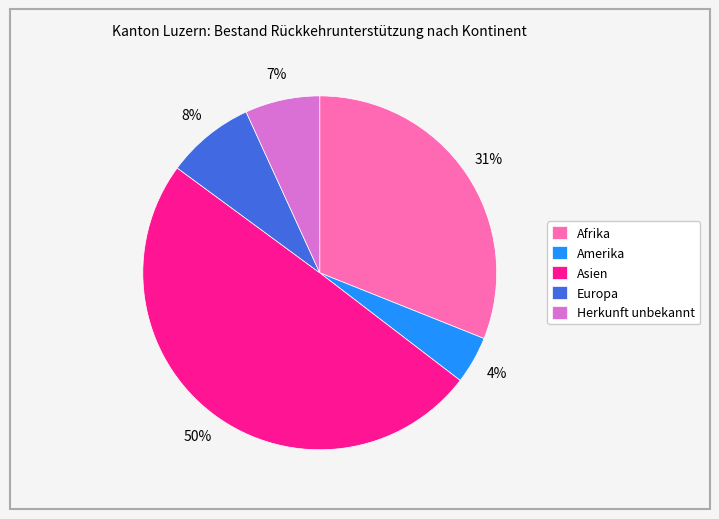

To the nearest percent, what is the difference between the Europa and Asien slice percentages?

42%